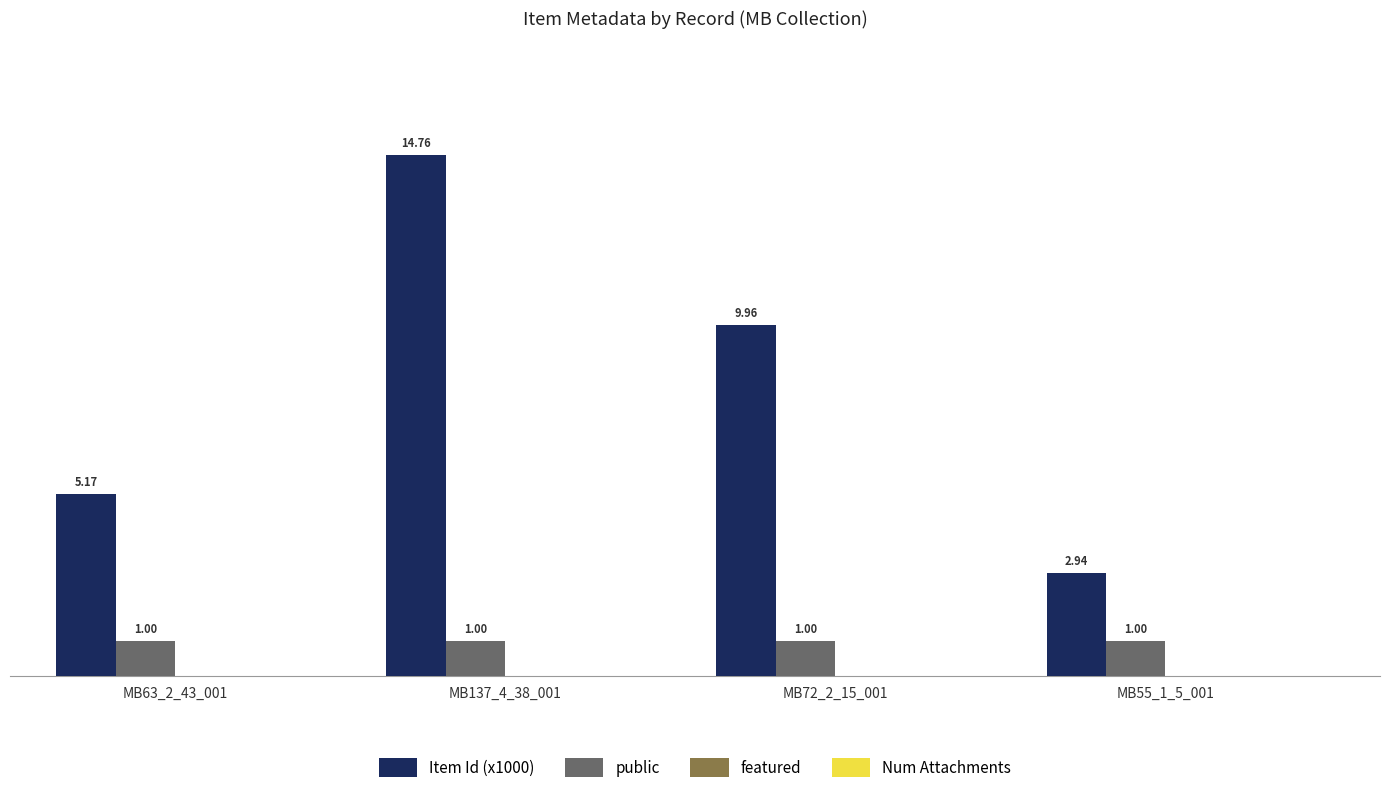

What position from the right is MB63_2_43_001?

4